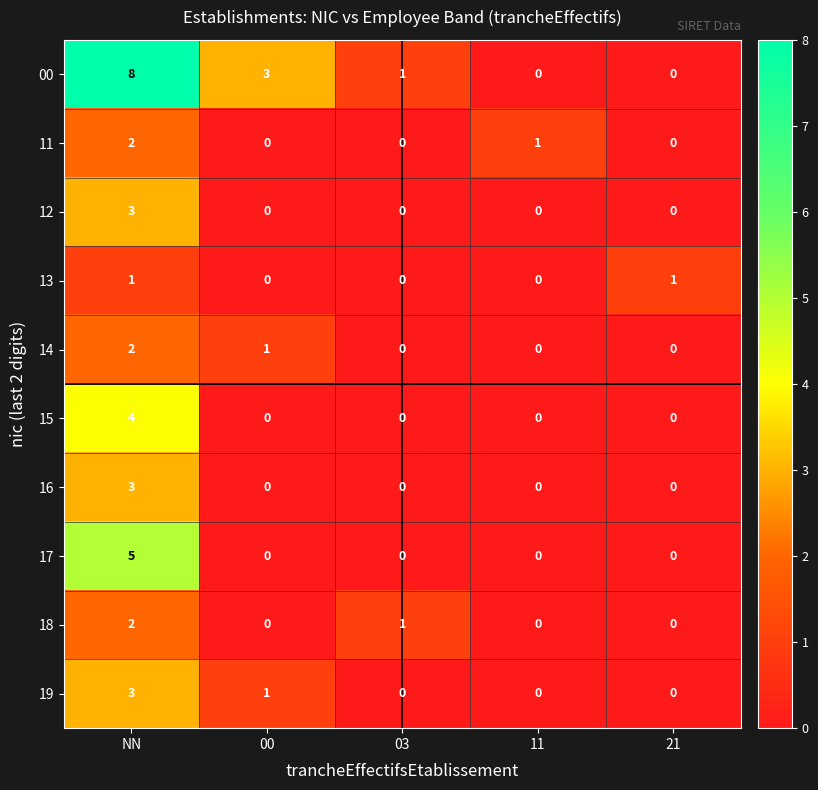

What is the sum of all 12 values?

3